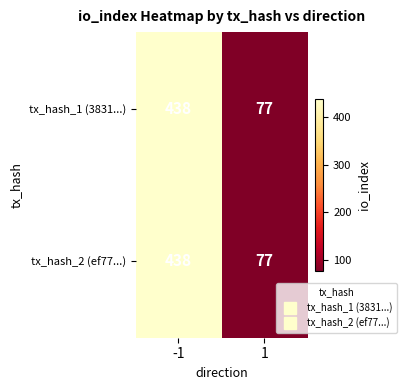

The tx_hash_1 (3831...) series shows 133 at 1. True or false?

False